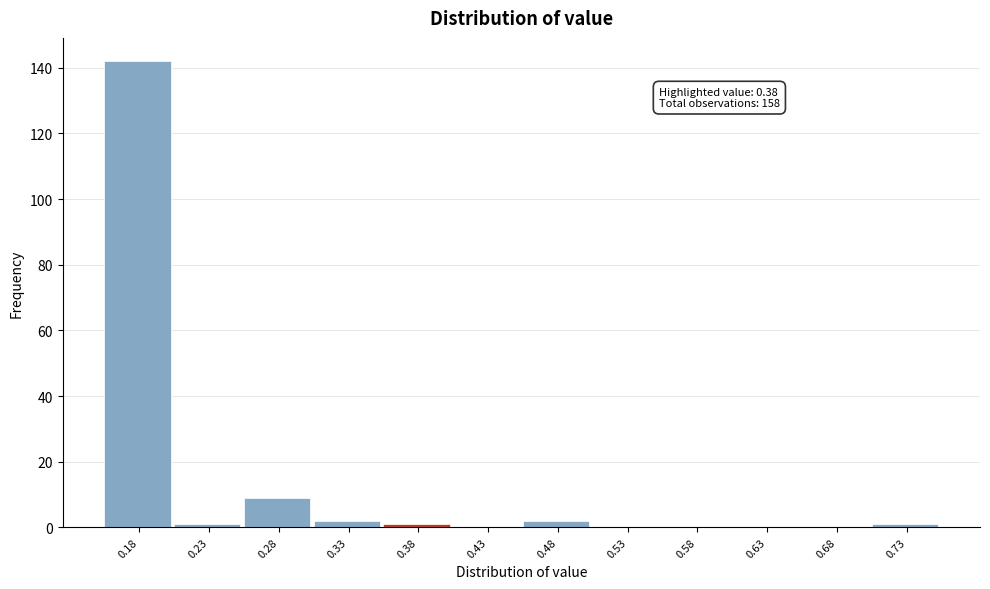

Reading right to left, transcribe all the data shown in this chart.

0.73=1	0.68=0	0.63=0	0.58=0	0.53=0	0.48=2	0.43=0	0.38=1	0.33=2	0.28=9	0.23=1	0.18=142